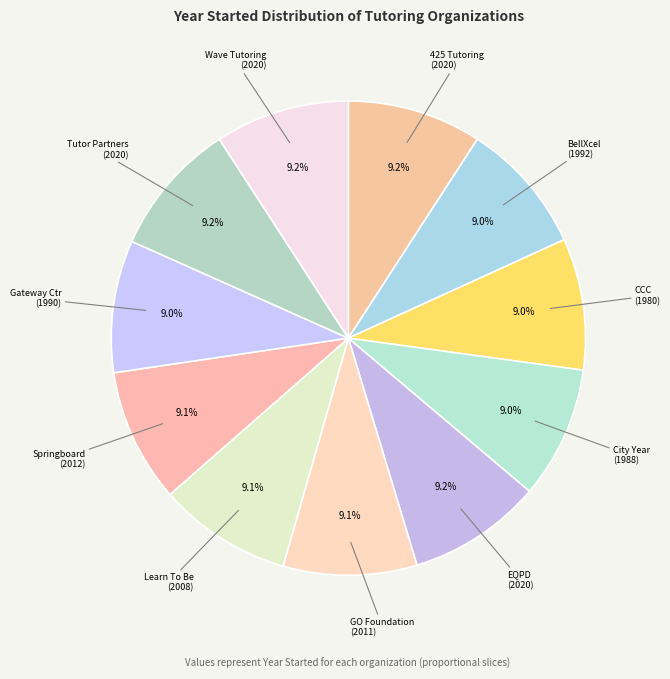

Approximately how many times larger is the value at City Year (1988) compared to Tutor Partners (2020)?

1.0